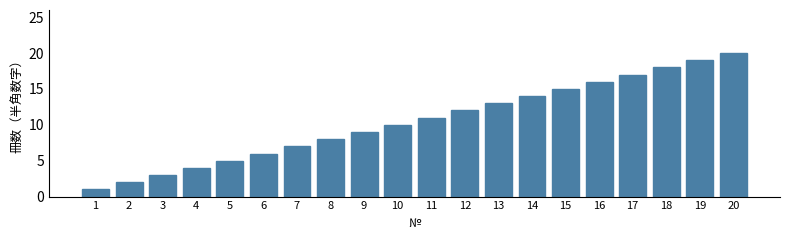

The chart shows a value of 3 at 2. True or false?

False